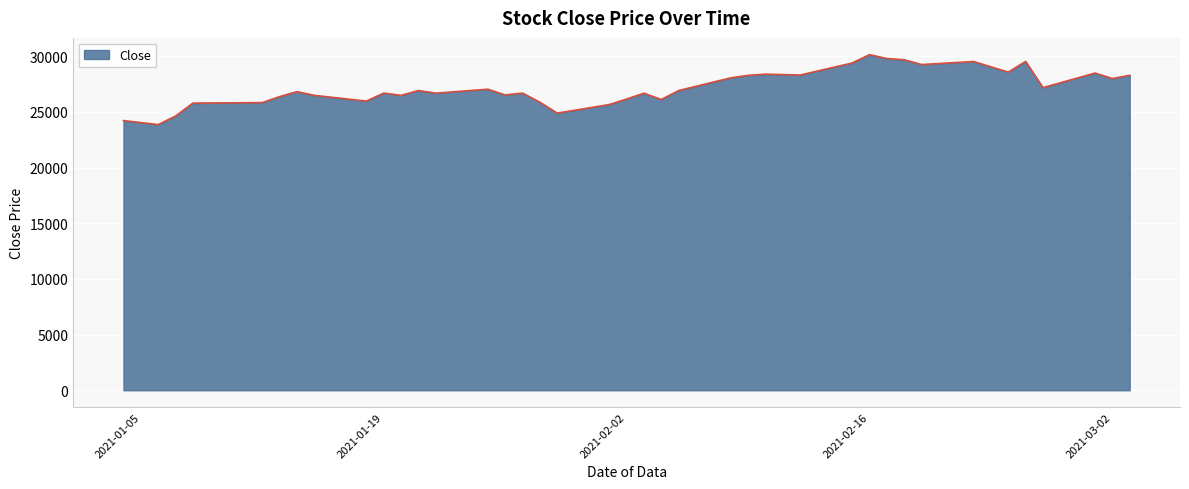

True or false: the data has more than 0 interior local peaks.

True